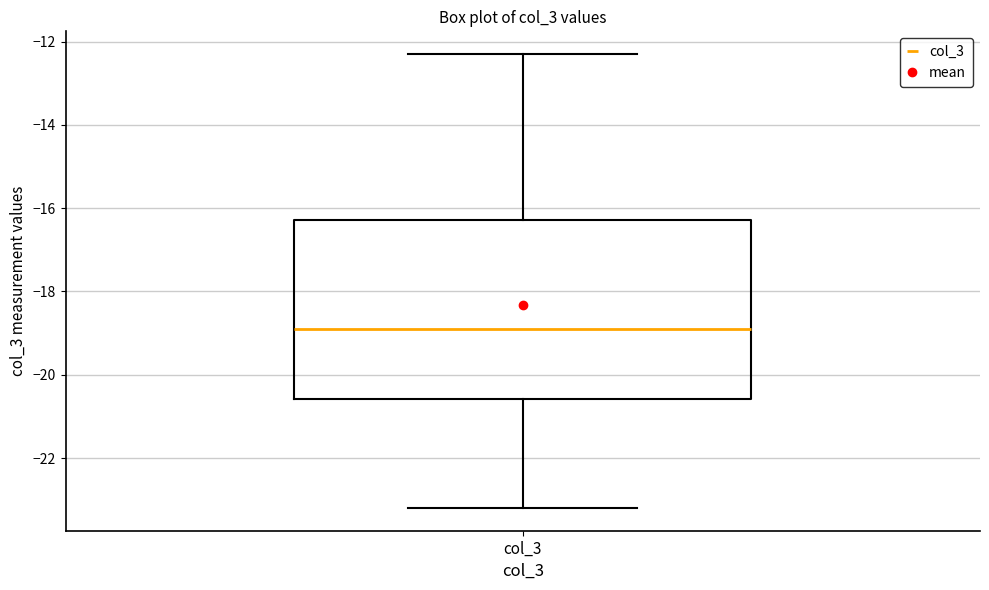

Read this box plot against the y-axis: the position of the median line, the range covered by the box, and the ends of both whiskers. The values are not printed on the chart, so give them approximately, as read against the axis.

median -18.8, box -20.6 to -16.2, whiskers -23.2 to -12.2